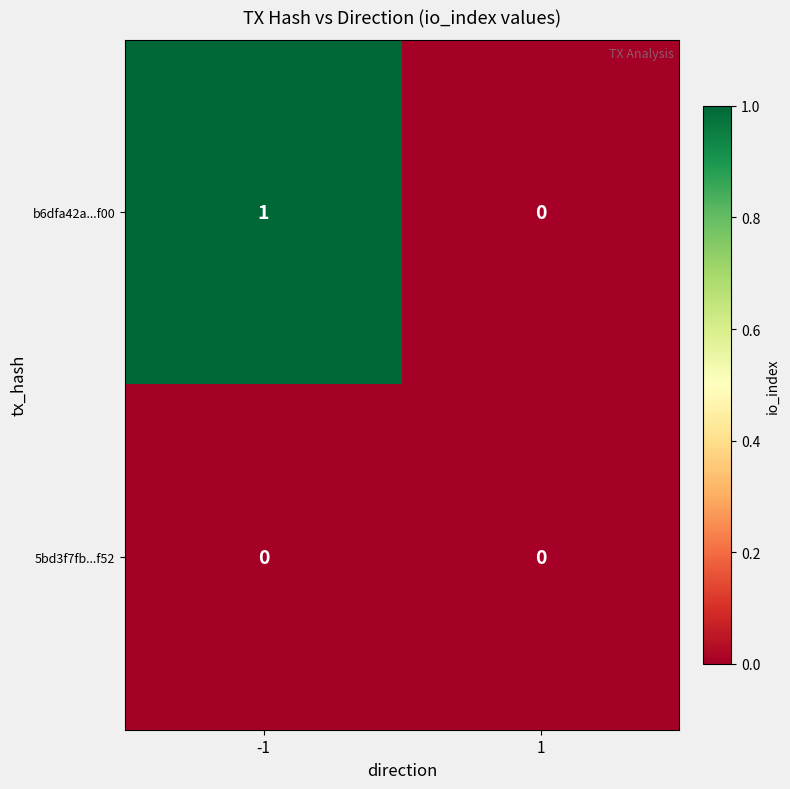

Reading left to right, what are all the values shown in this chart?

b6dfa42a...f00: 1	0
5bd3f7fb...f52: 0	0